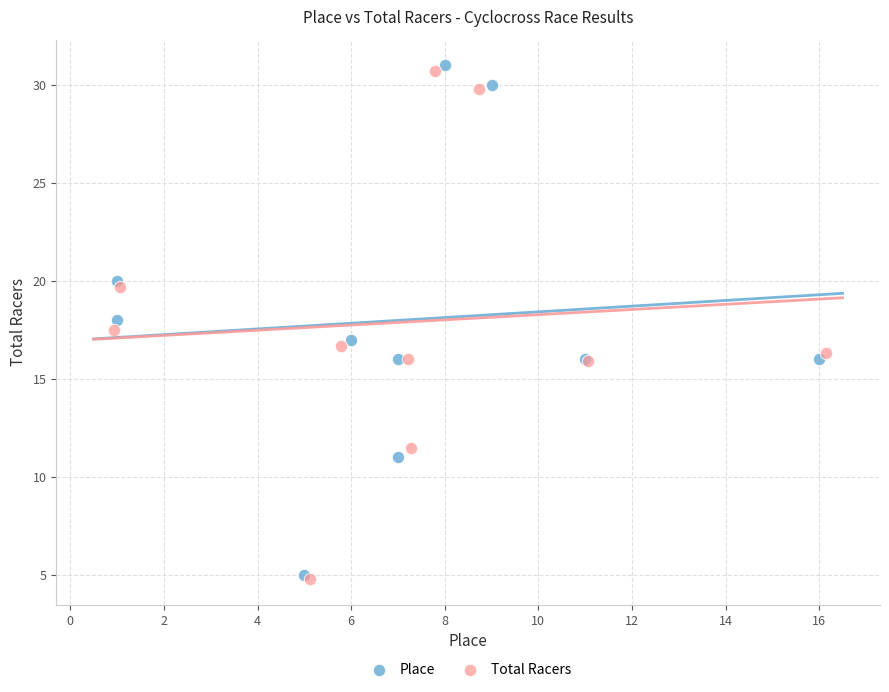

Which series has the largest Y range (max minus min)?

Place